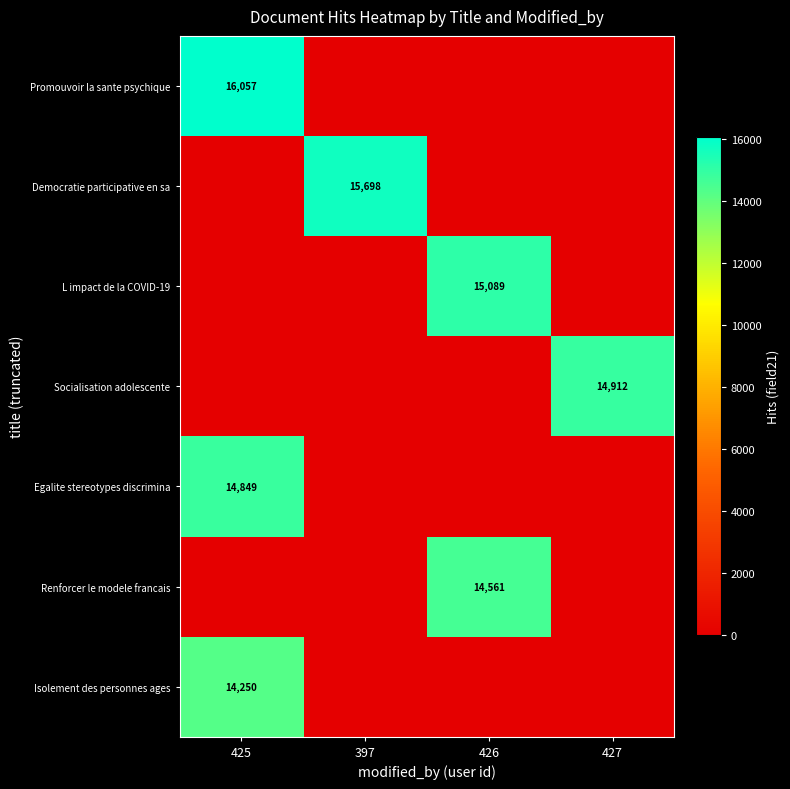

What is the total value across all series at 426?

29650